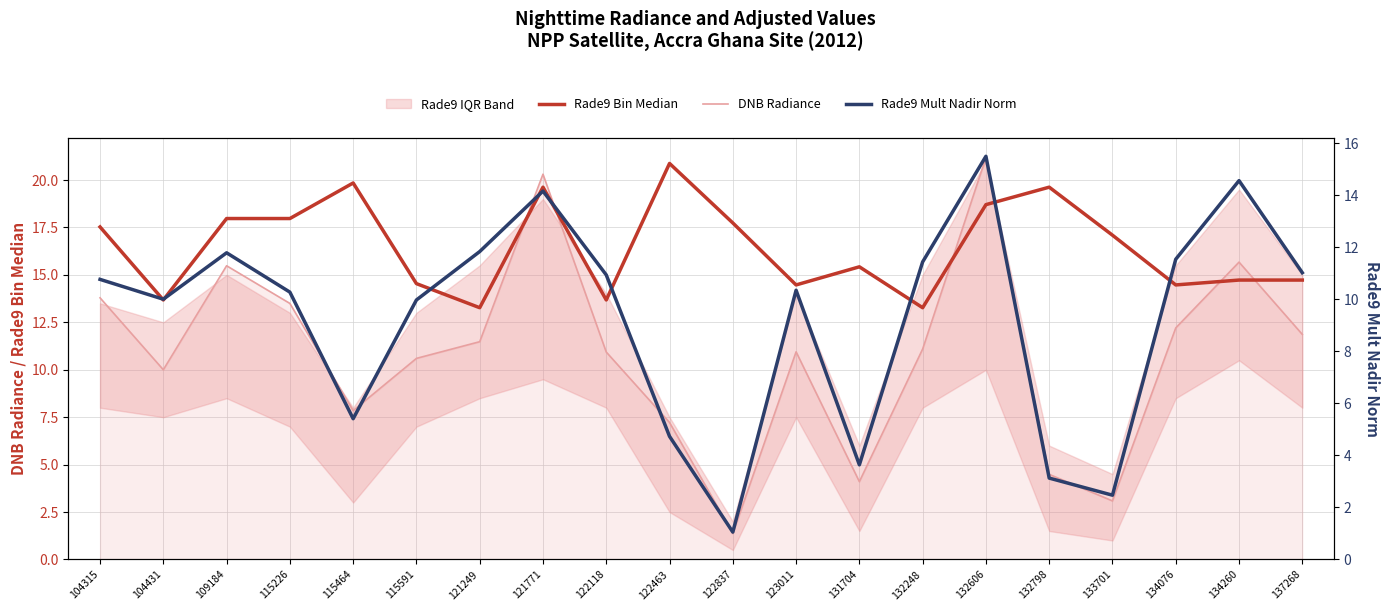

At which label does Rade9 Bin Median first exceed 17?

104315